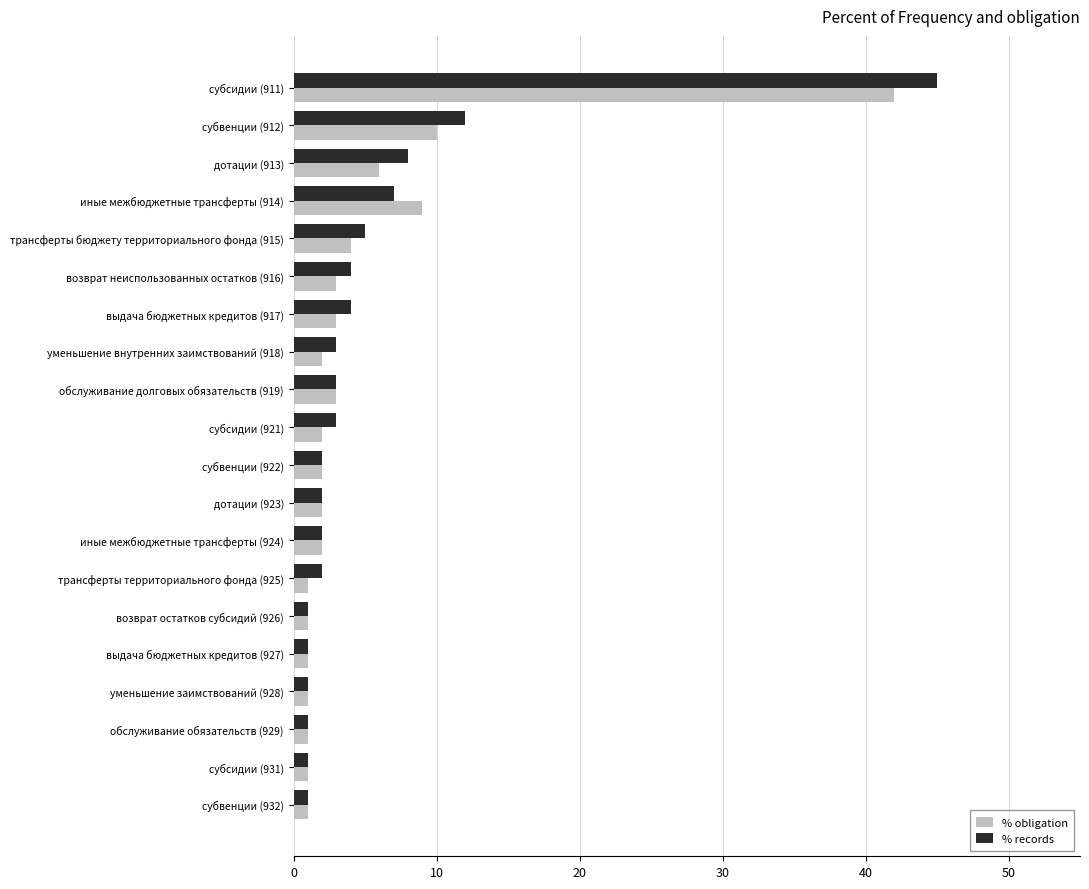

List the series in order of their peak value, highest first.

% records, % obligation